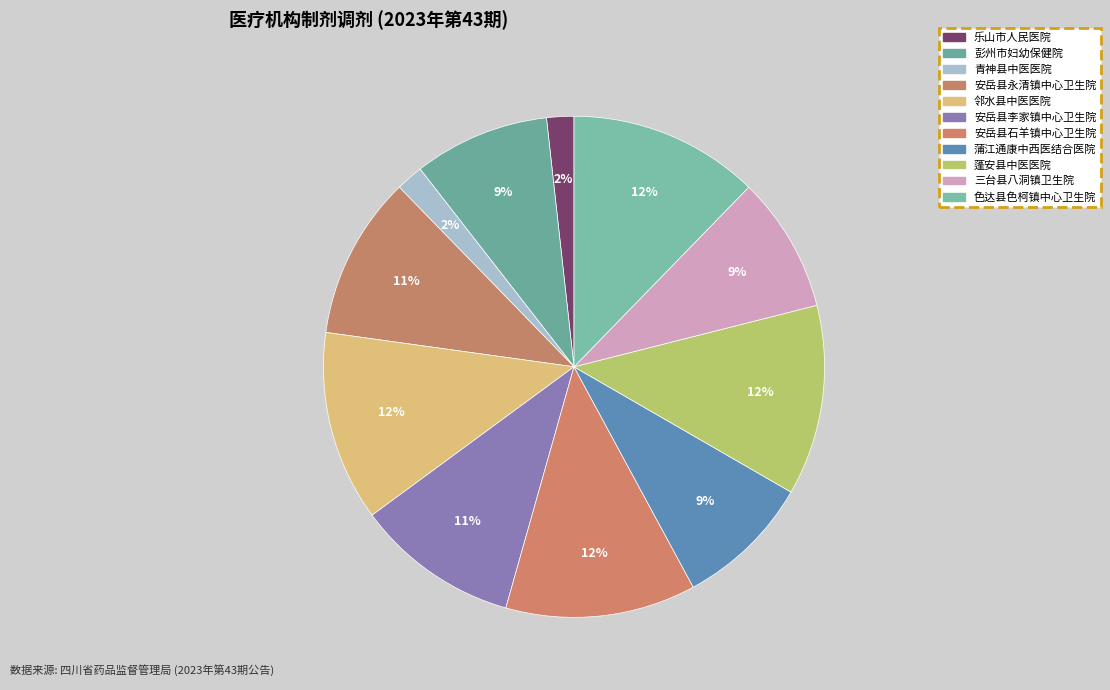

How many segments does this pie chart have?

11